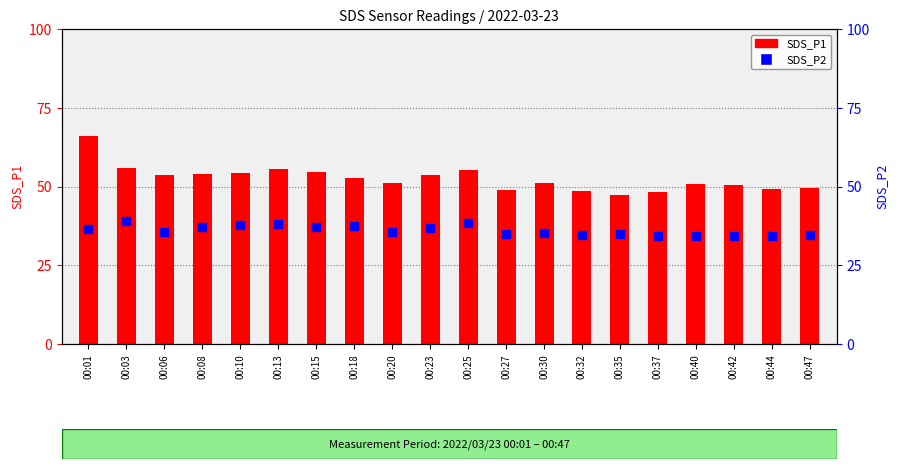

Is the value of SDS_P1 at 00:44 greater than the value of SDS_P2 at 00:25?

Yes